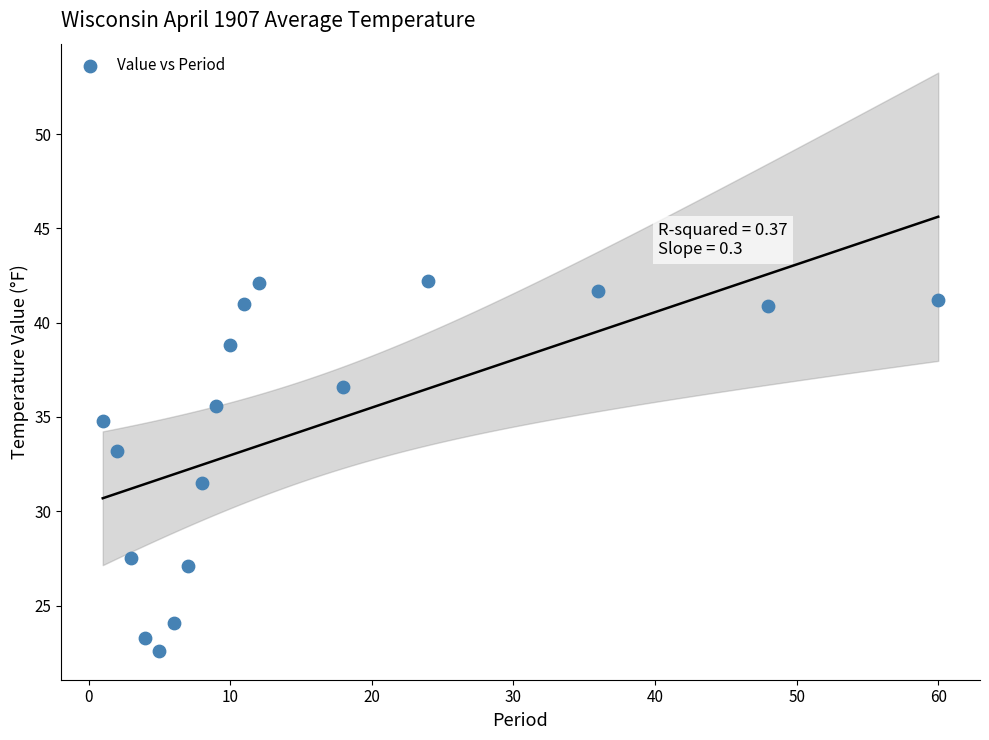

What is the range of Y values (max minus min)?

19.6